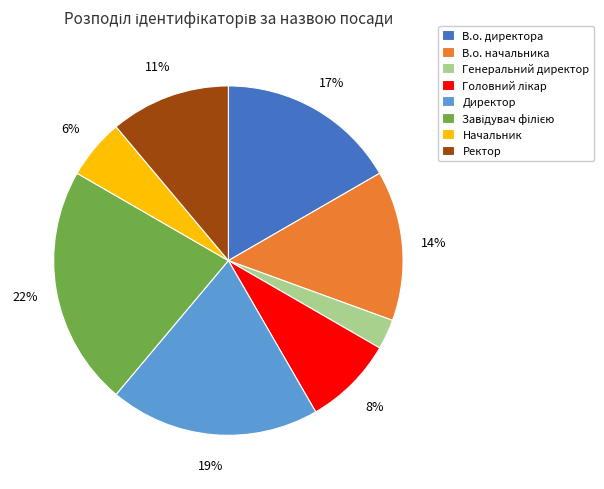

Is Директор the majority of the pie?

No